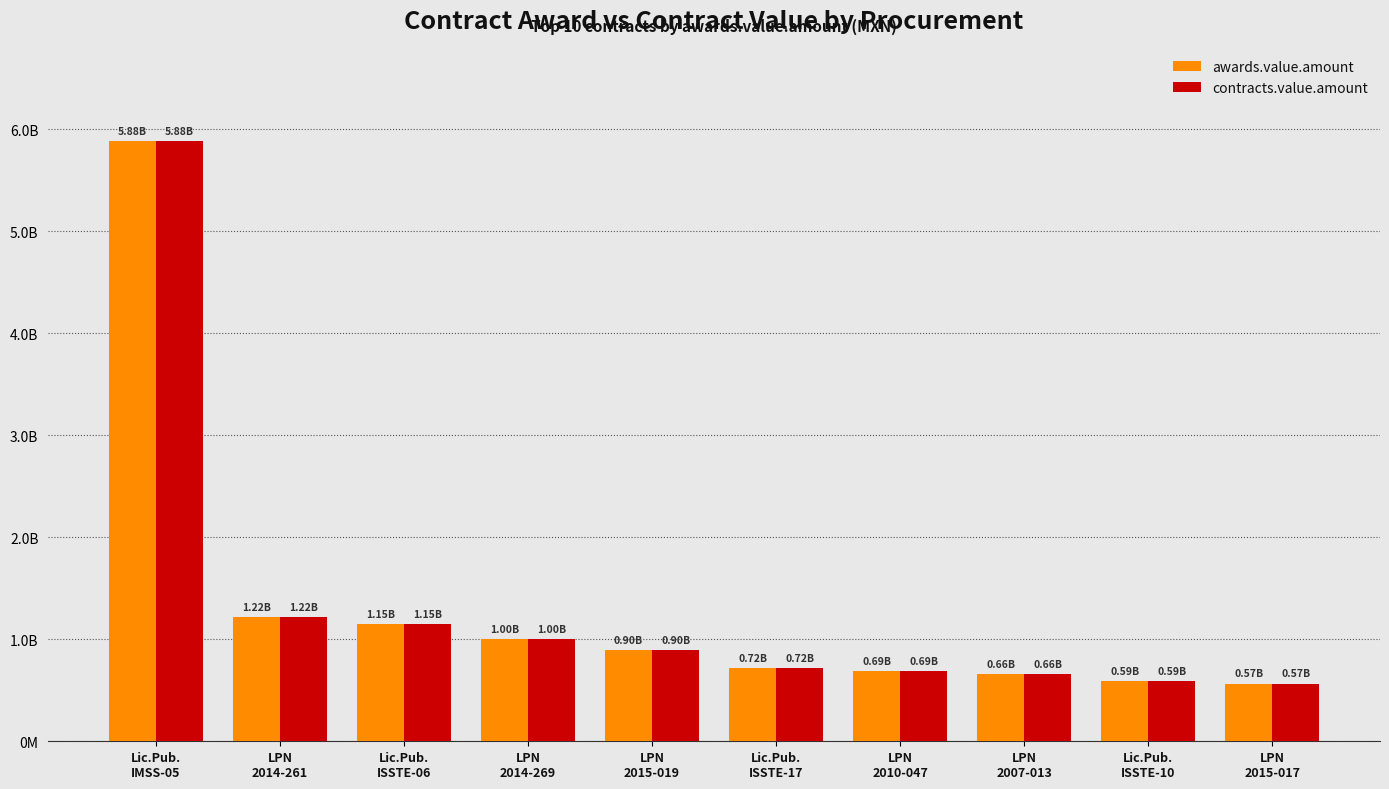

What is the maximum value for awards.value.amount?

5882000000